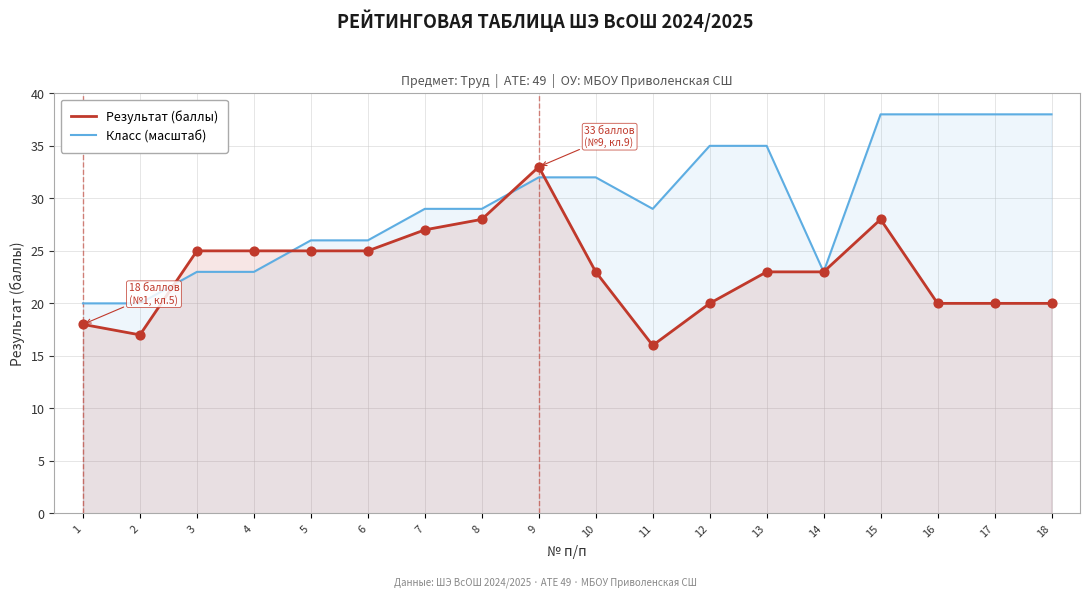

Which series contains the lowest Y value?

Результат (баллы)